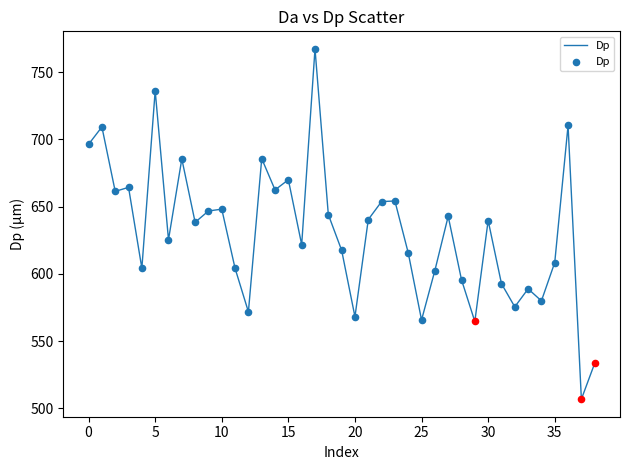

What is the smallest value displayed?

506.7